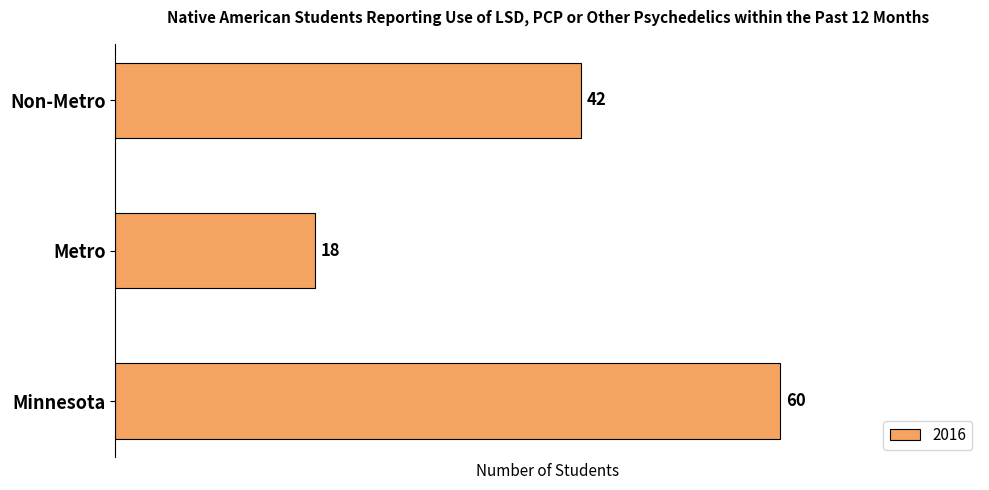

How many bars are there in total?

3